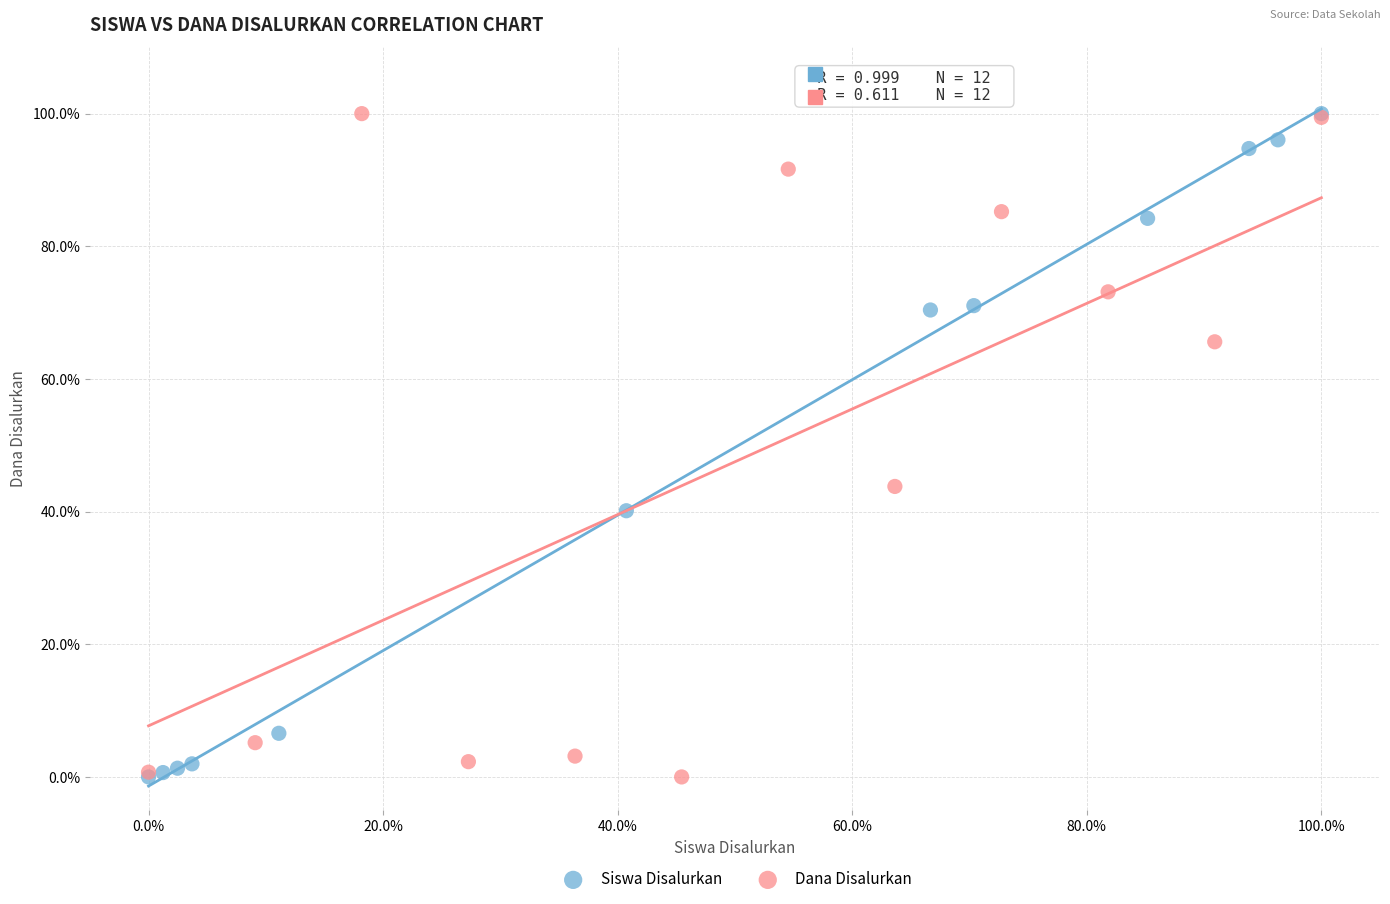

What are all the series names shown in the legend?

Siswa Disalurkan, Dana Disalurkan